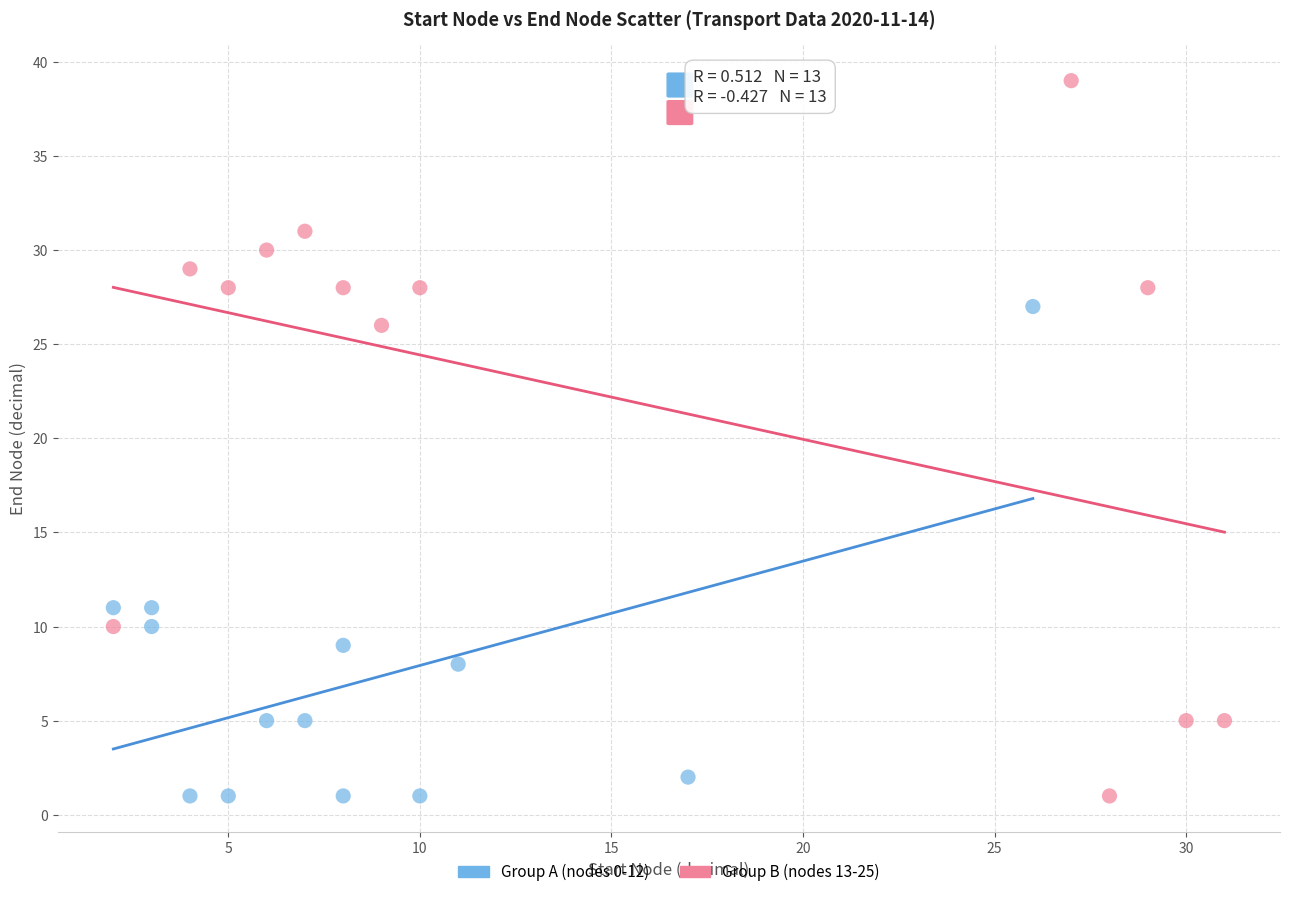

Which series reaches the maximum Y coordinate?

Group B (nodes 13-25)